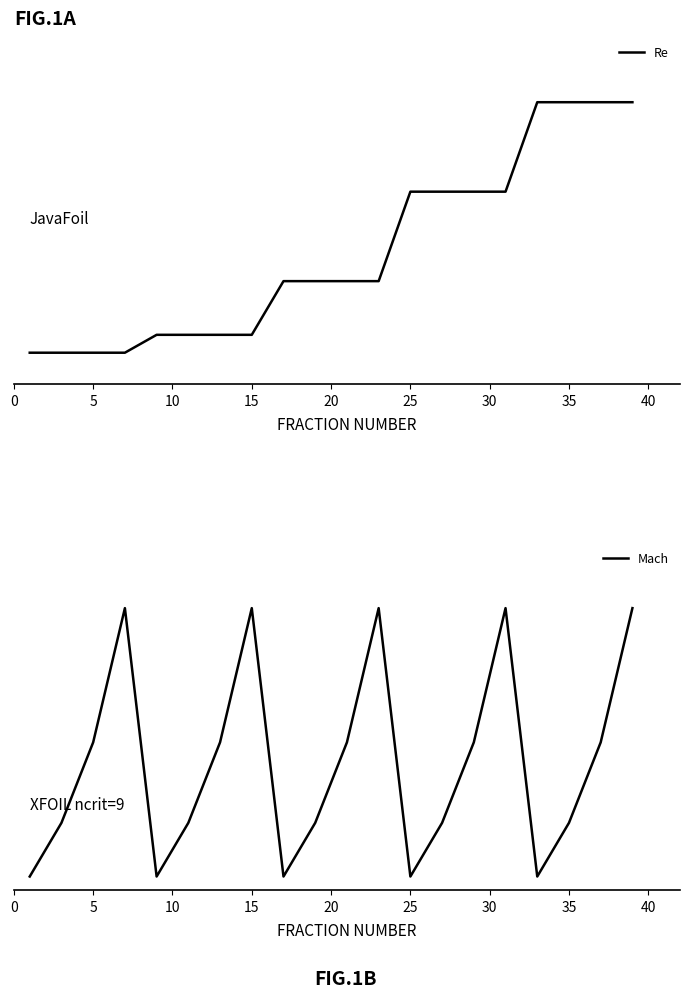

How many intersections are there between Mach and Re?

8